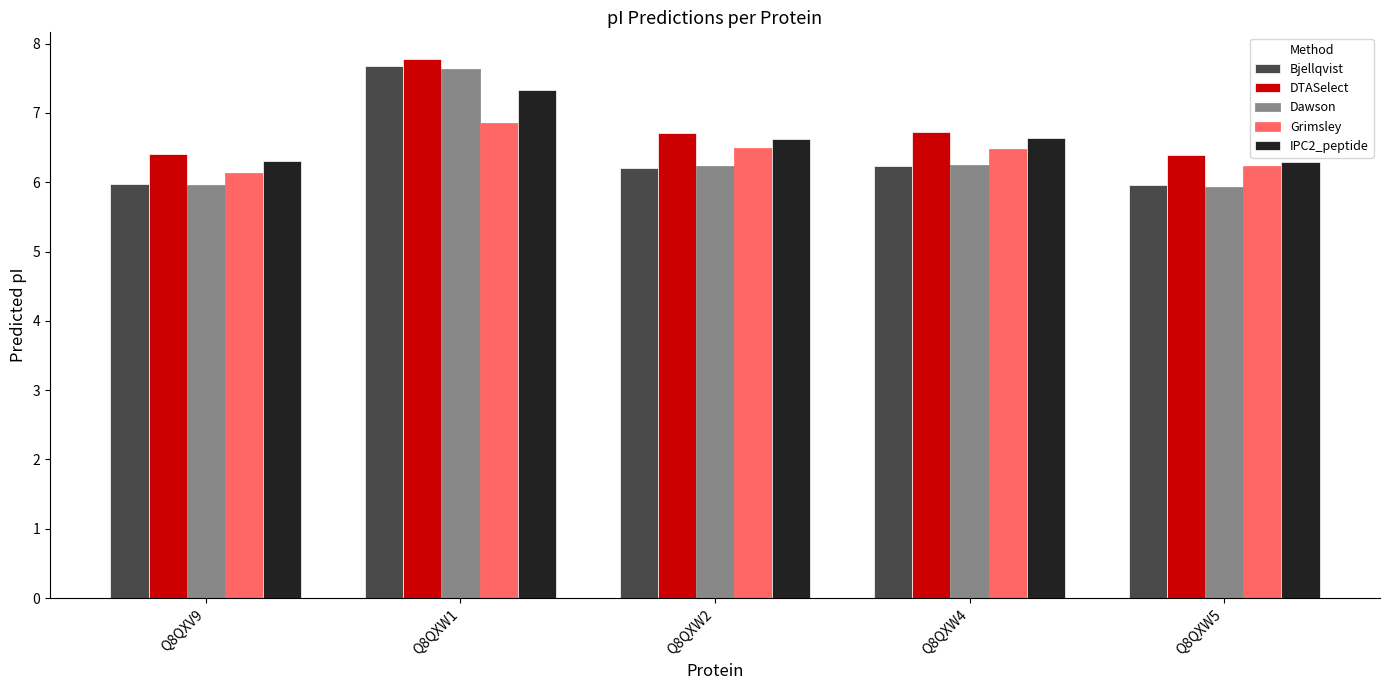

What is the label of the 3rd bar from the left?

Q8QXW2